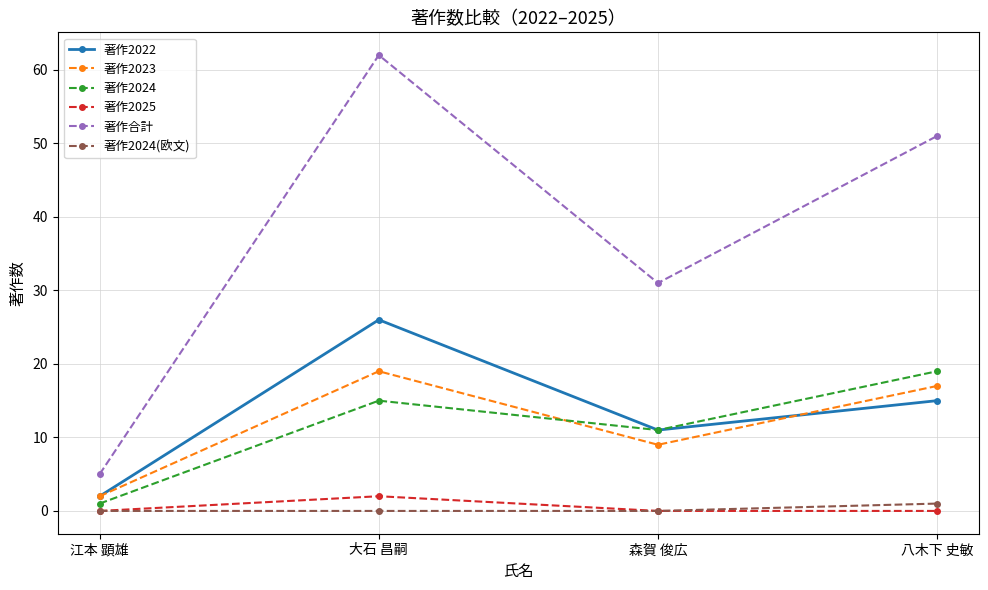

What is the greatest value displayed?

62